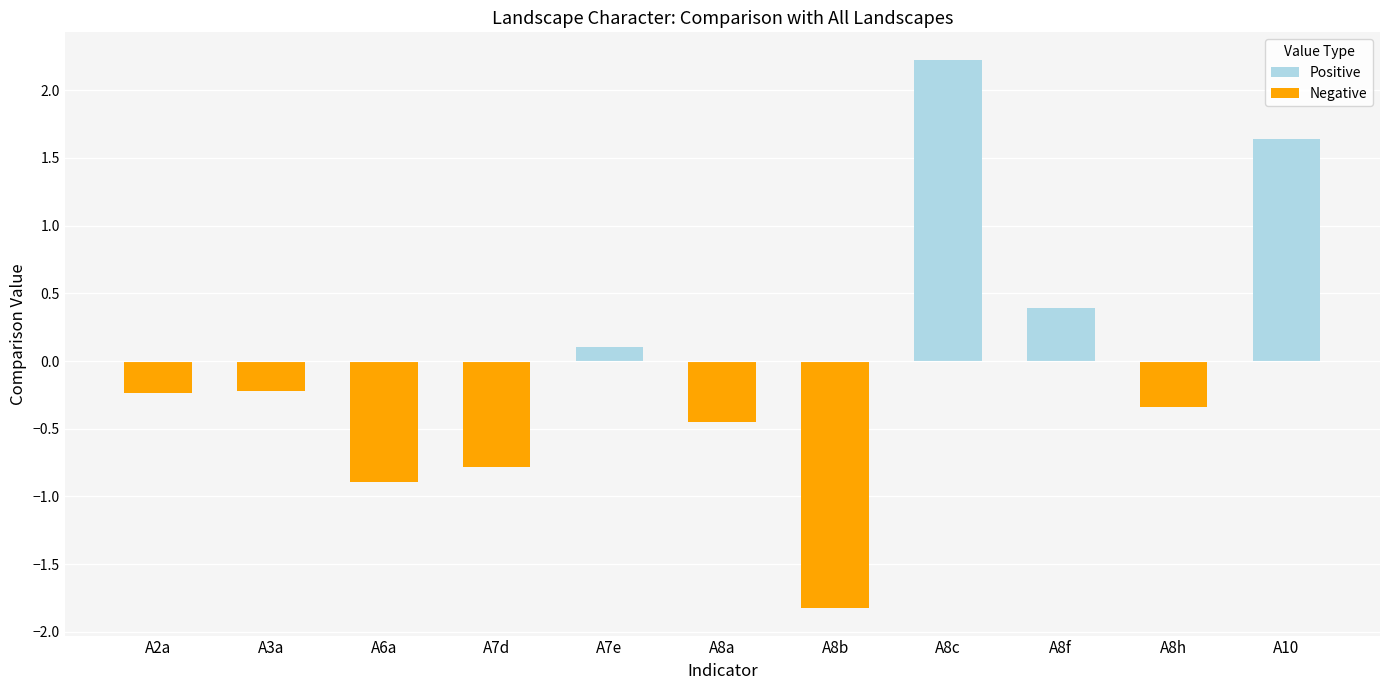

What is the sum of the values at A8h and A8f?

0.1